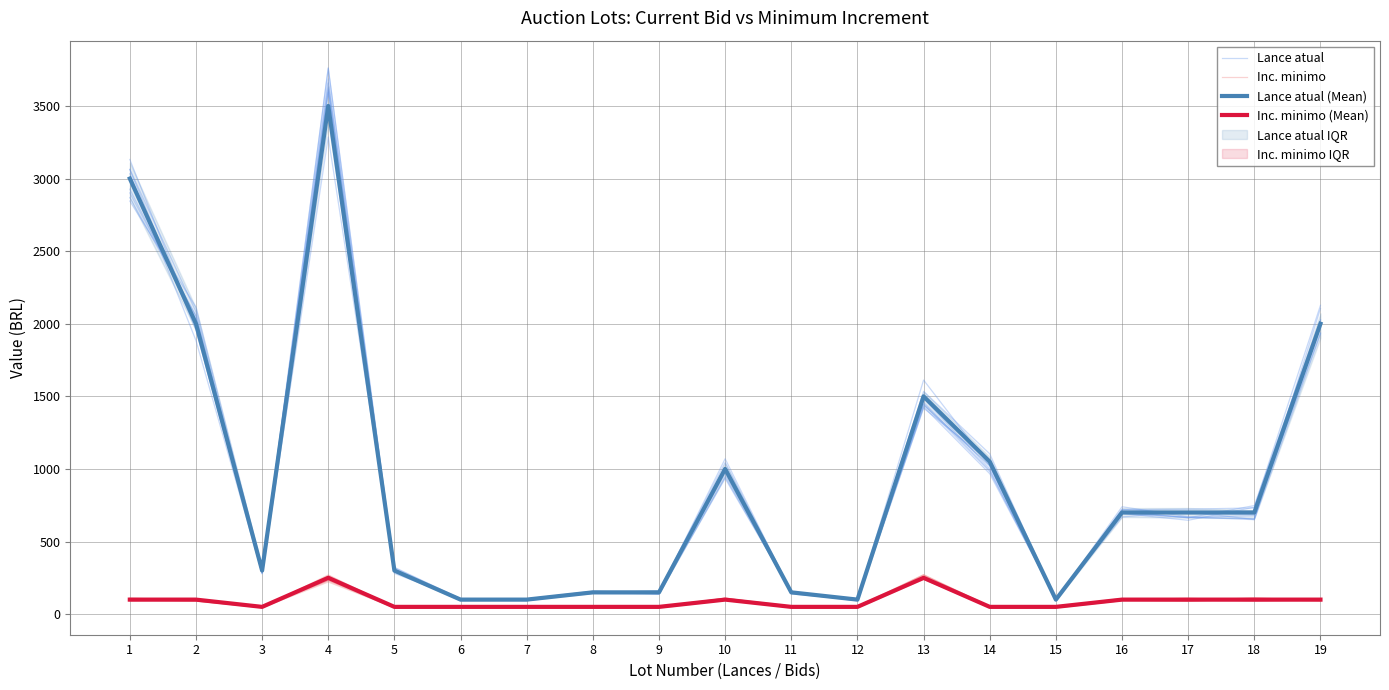

Which category has the highest value in the Inc. minimo (Mean) series?

4